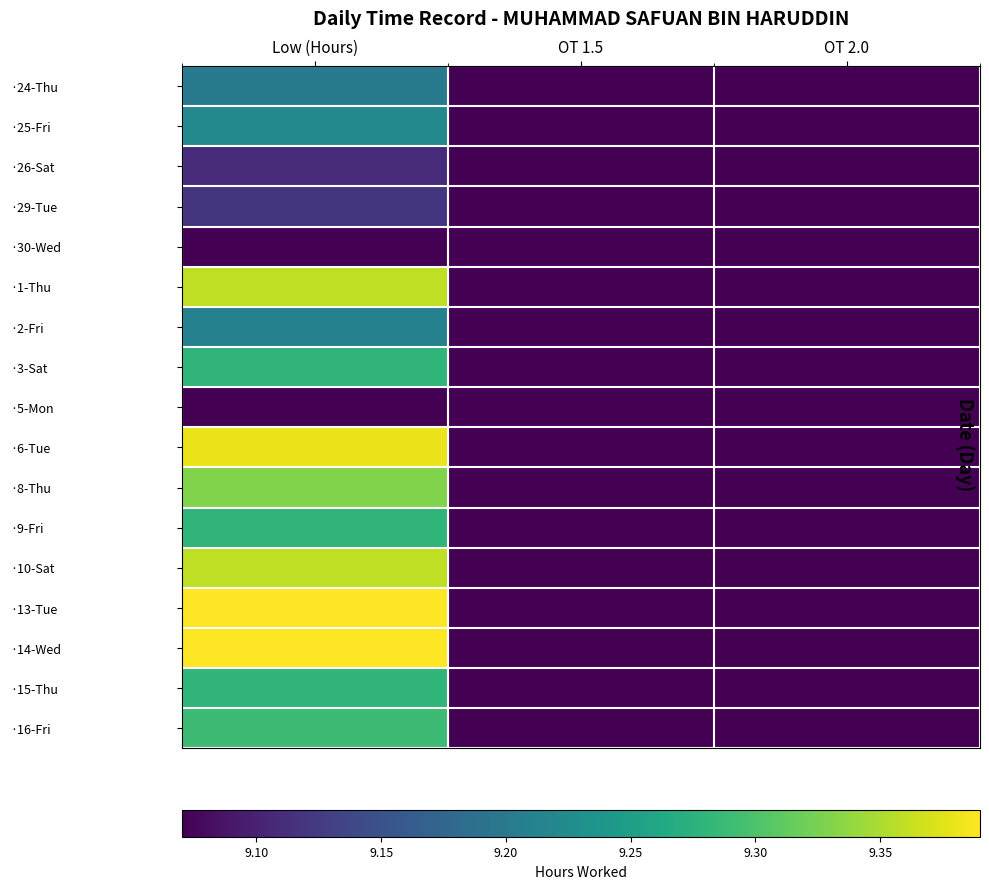

Count the number of categories in the chart.

3